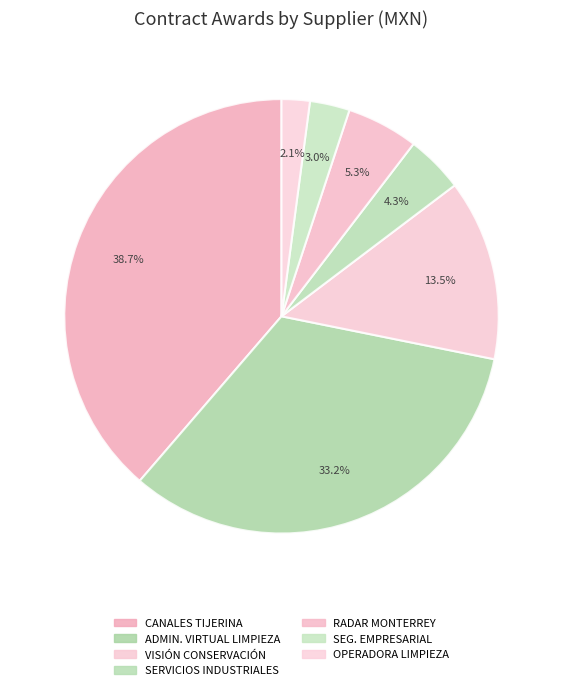

How many slices are in this pie chart?

7